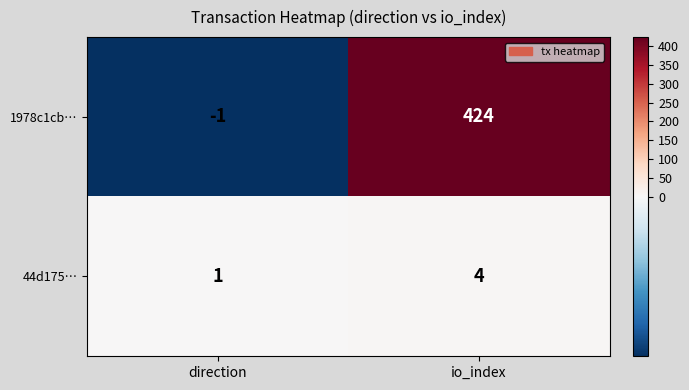

What is the approximate value of 44d175… at io_index?

4